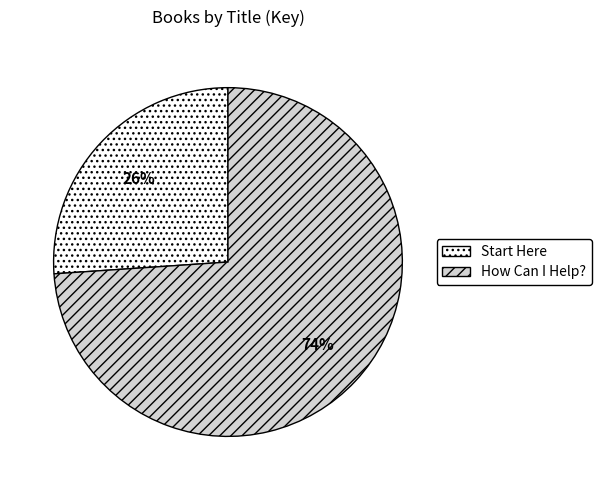

How many slices are in this pie chart?

2